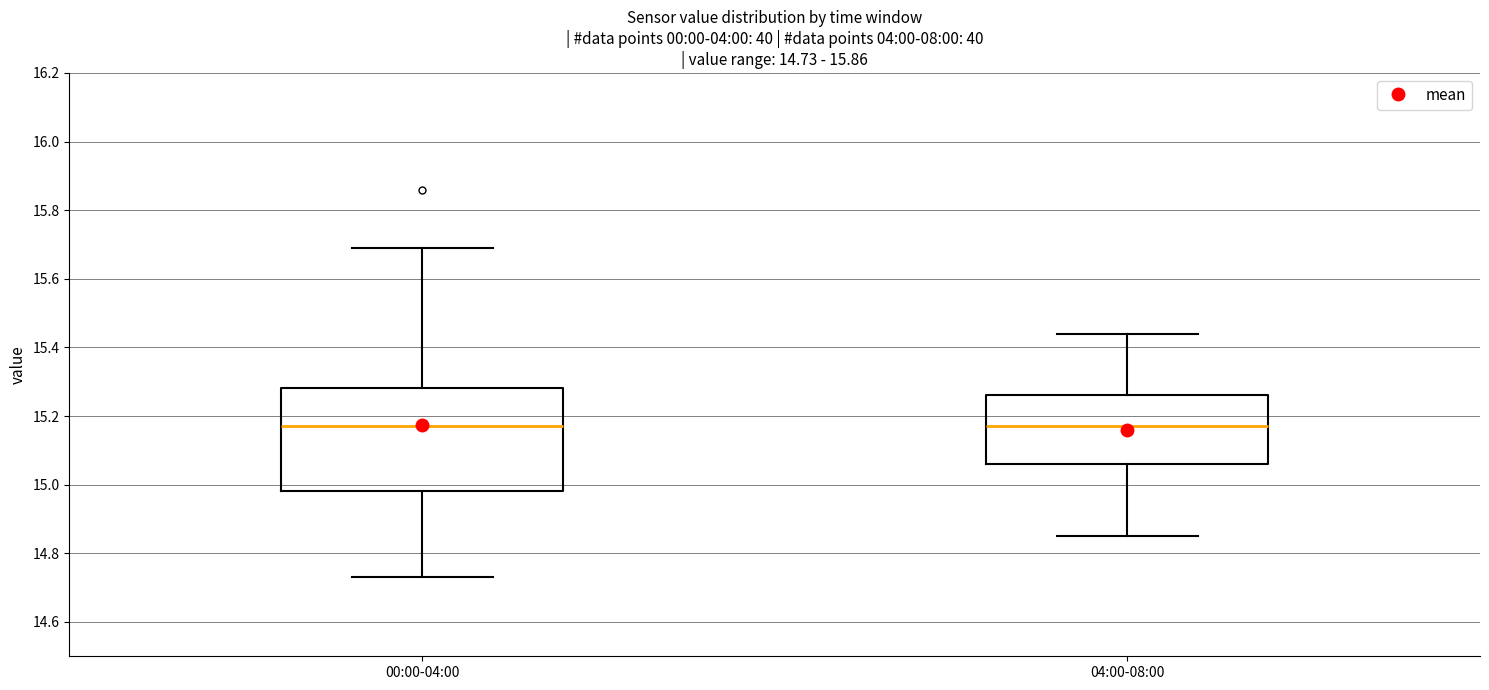

Comparing the boxes themselves (not the whiskers), which one is the tallest?

00:00-04:00